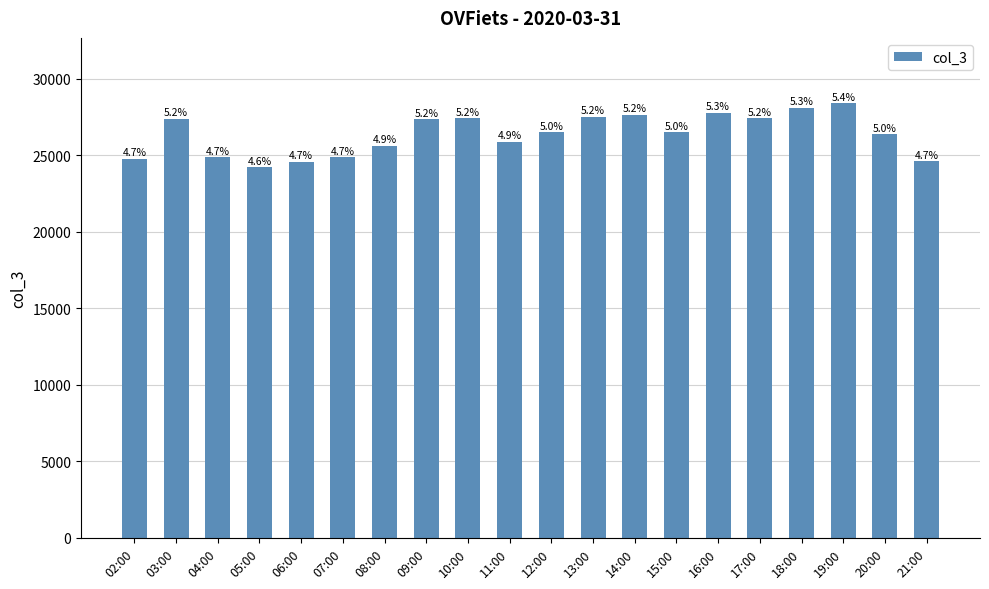

Which has a higher value, 12:00 or 14:00?

14:00